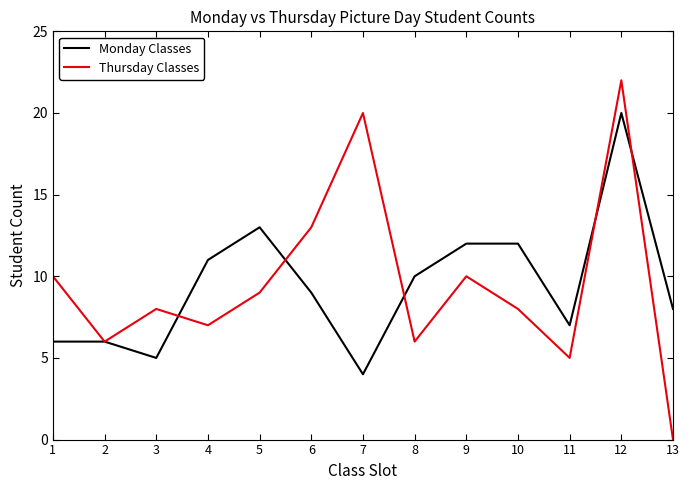

True or false: Monday Classes has a value of 7 at 7.

False